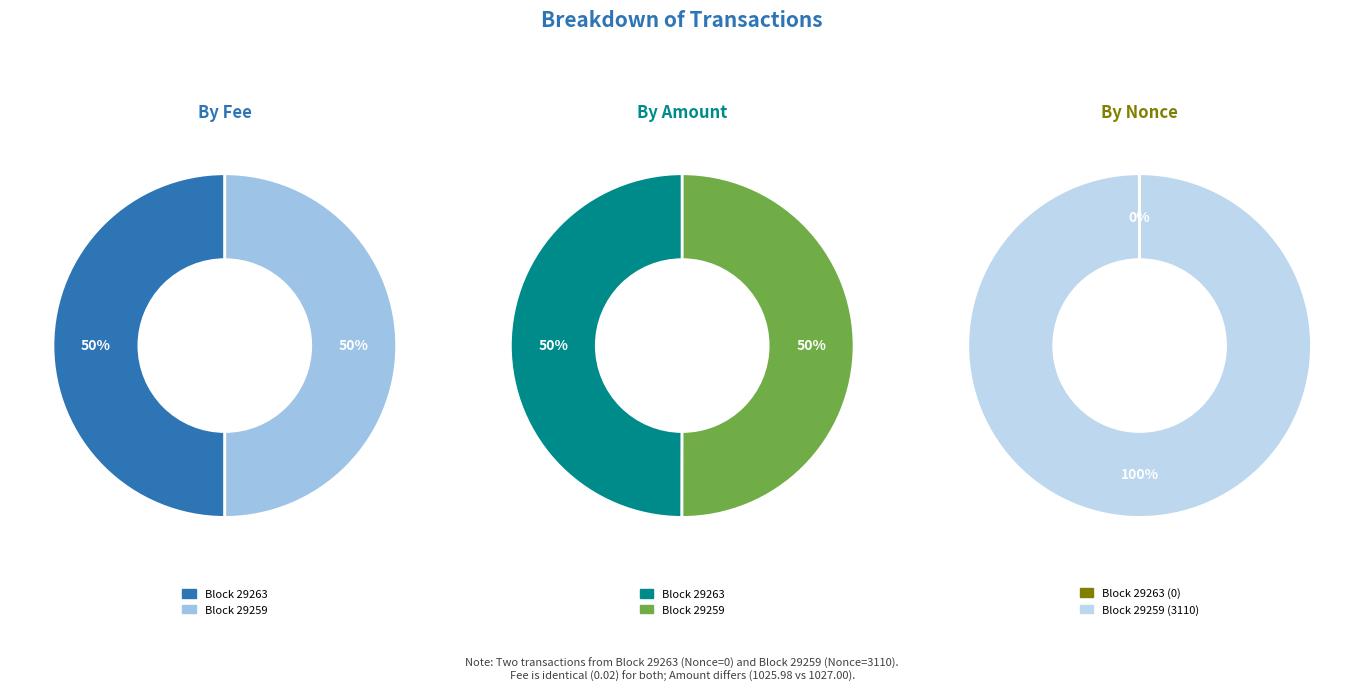

Which series has the widest spread of values?

Nonce